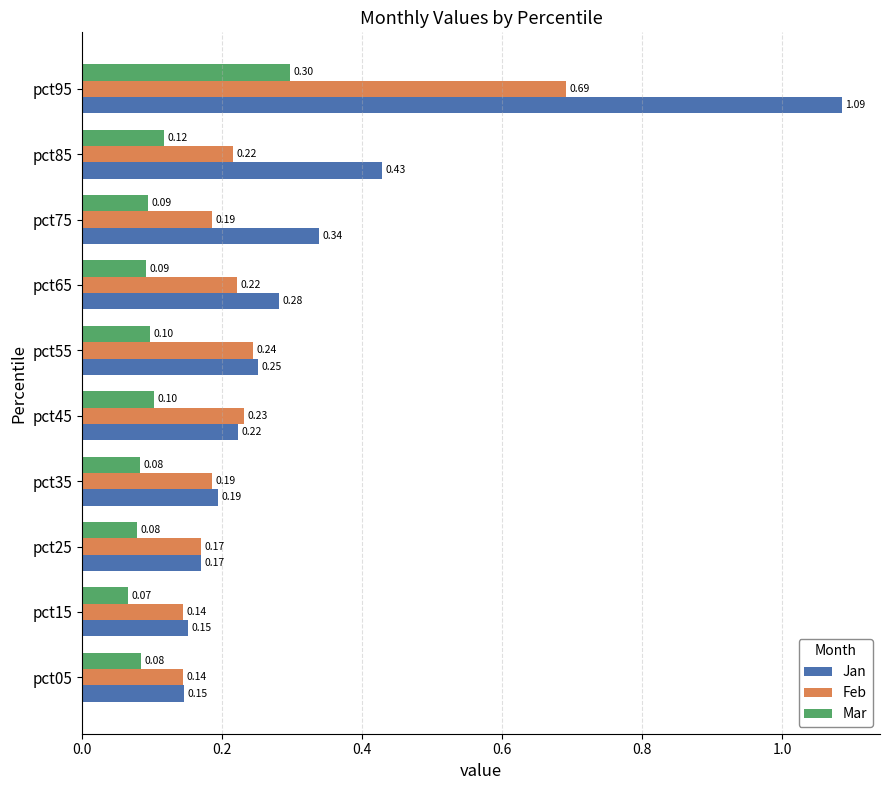

Count the number of categories in the chart.

10